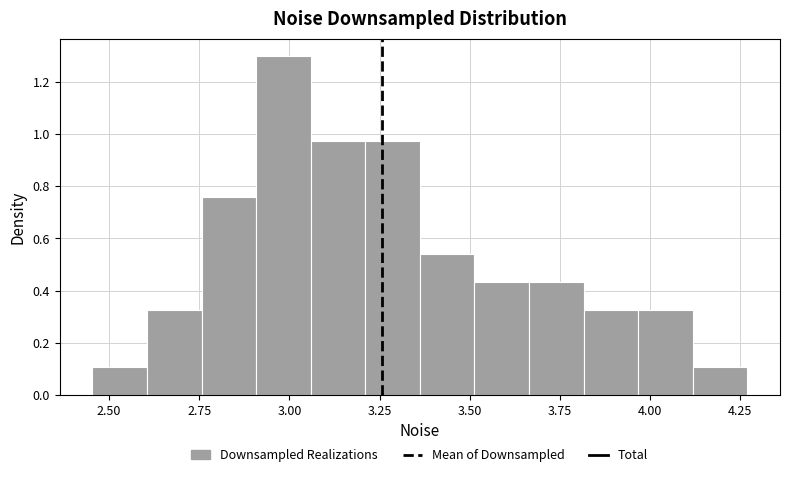

Read against the x-axis, roughly where is the centre of the tallest bar?

3.00